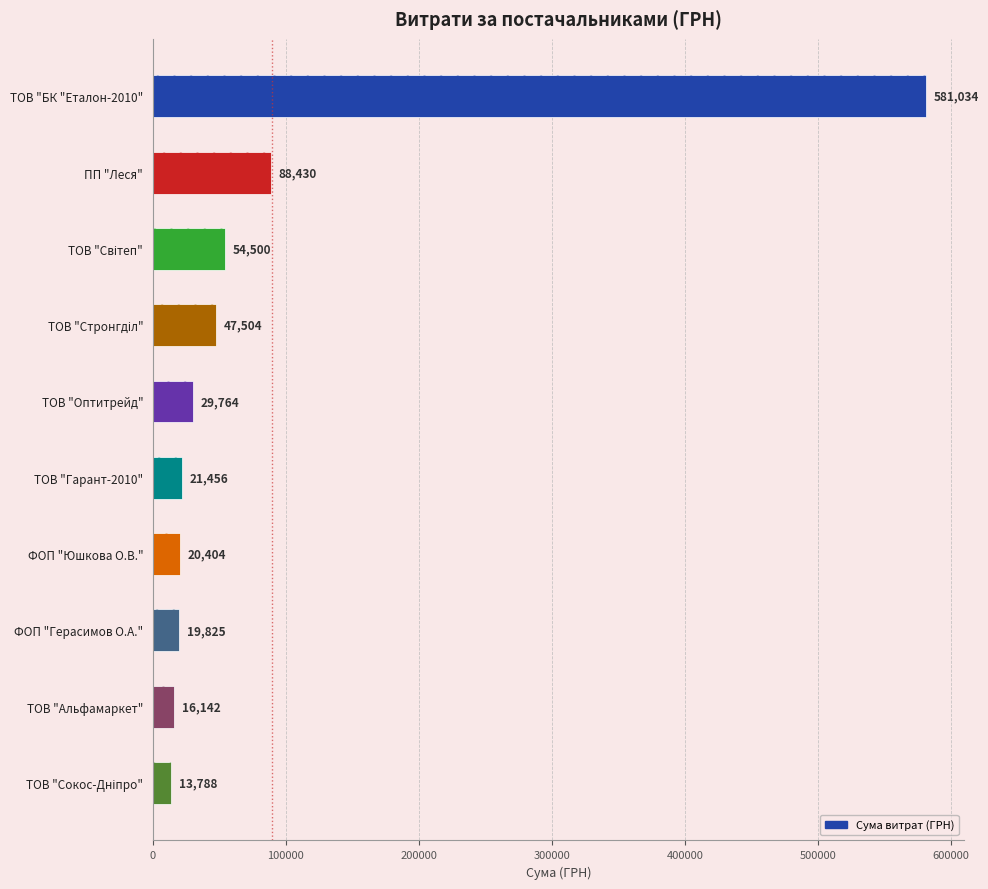

The chart shows a value of 581033.6 at ТОВ "БК "Еталон-2010". True or false?

True